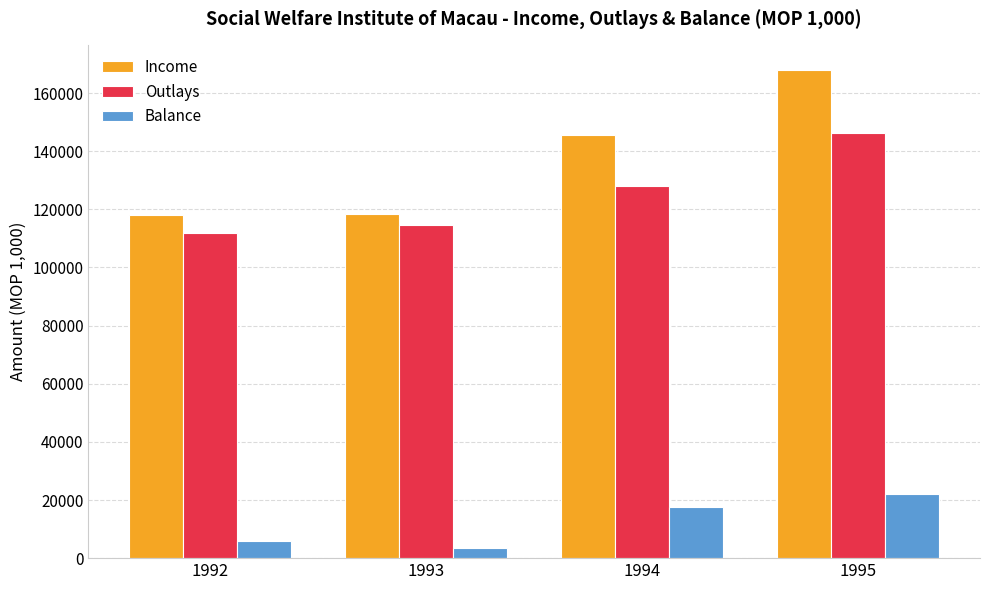

Are the bars grouped side by side (vs. stacked)?

Yes